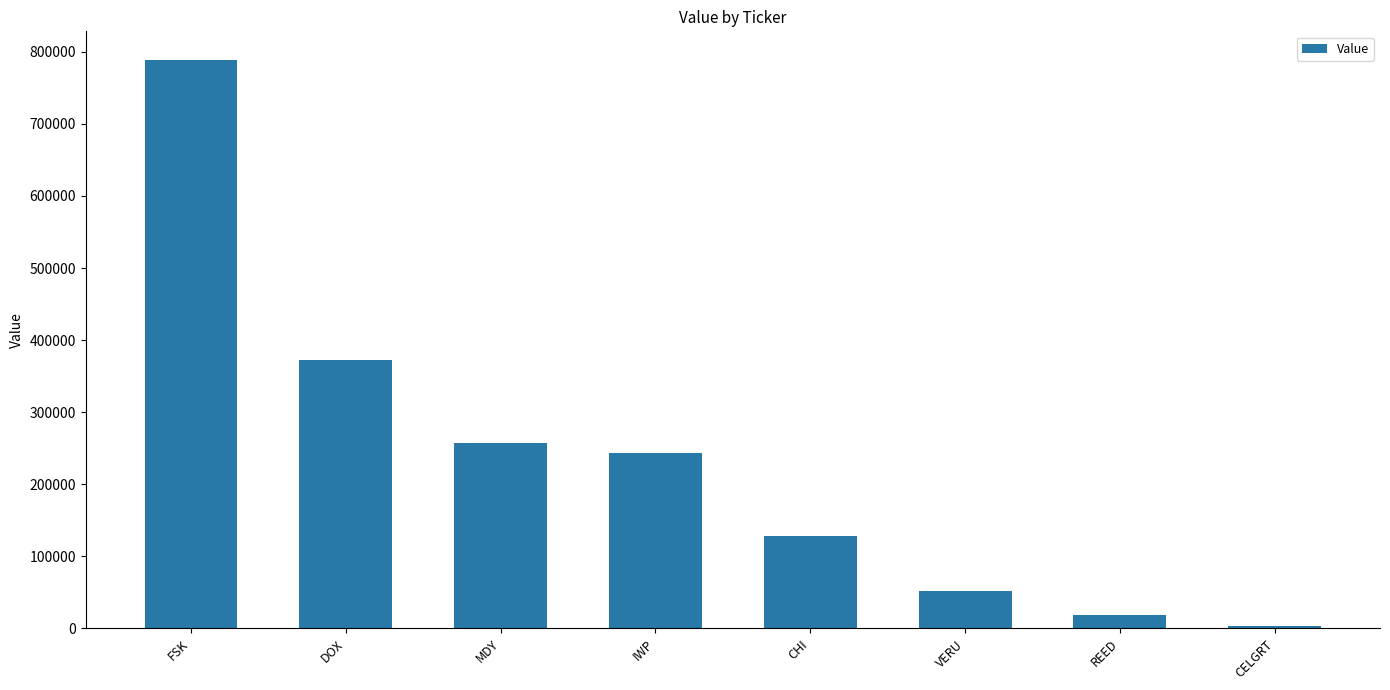

What is the difference between the second highest and second lowest values?

354000